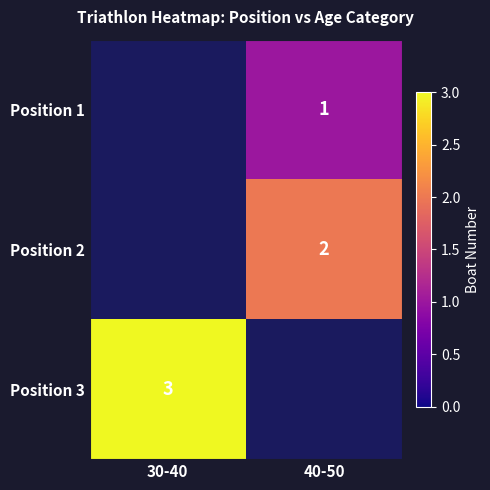

The Position 2 series shows 3 at 40-50. True or false?

False